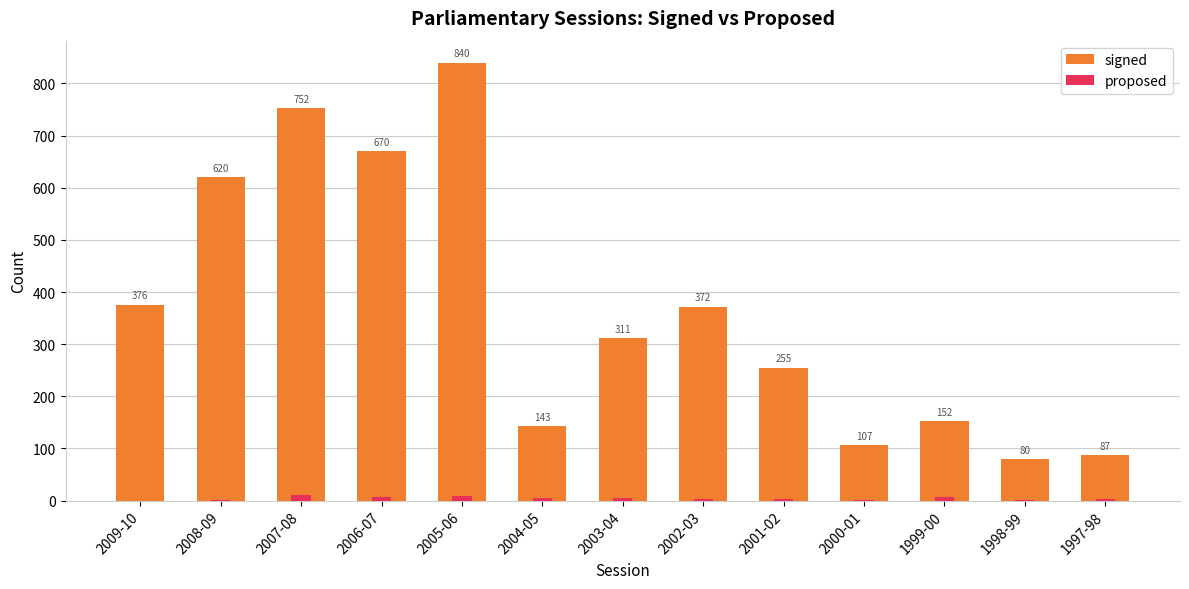

How many series are shown in this chart?

2